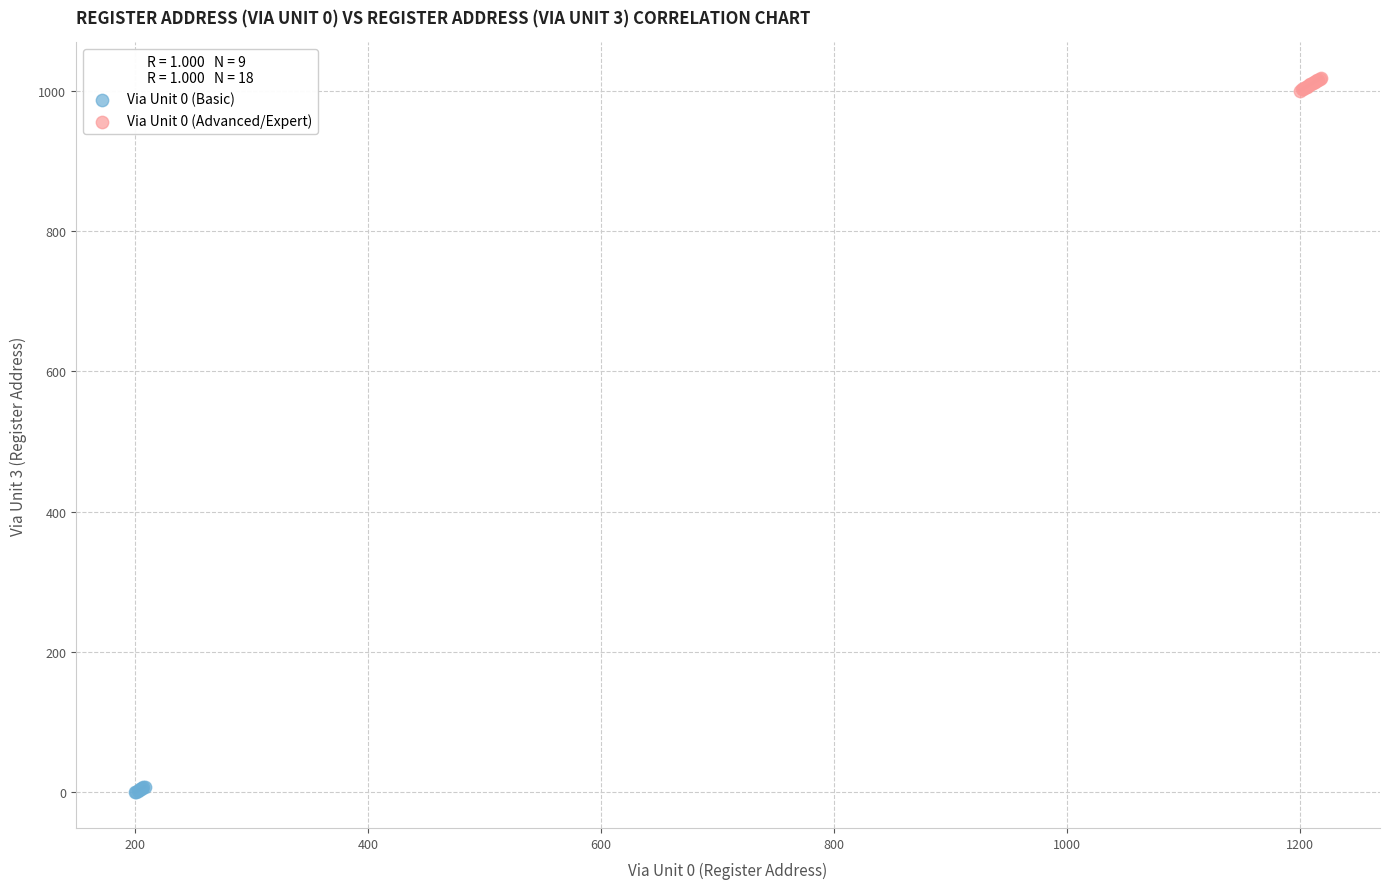

Which series reaches the maximum Y coordinate?

Via Unit 0 (Advanced/Expert)